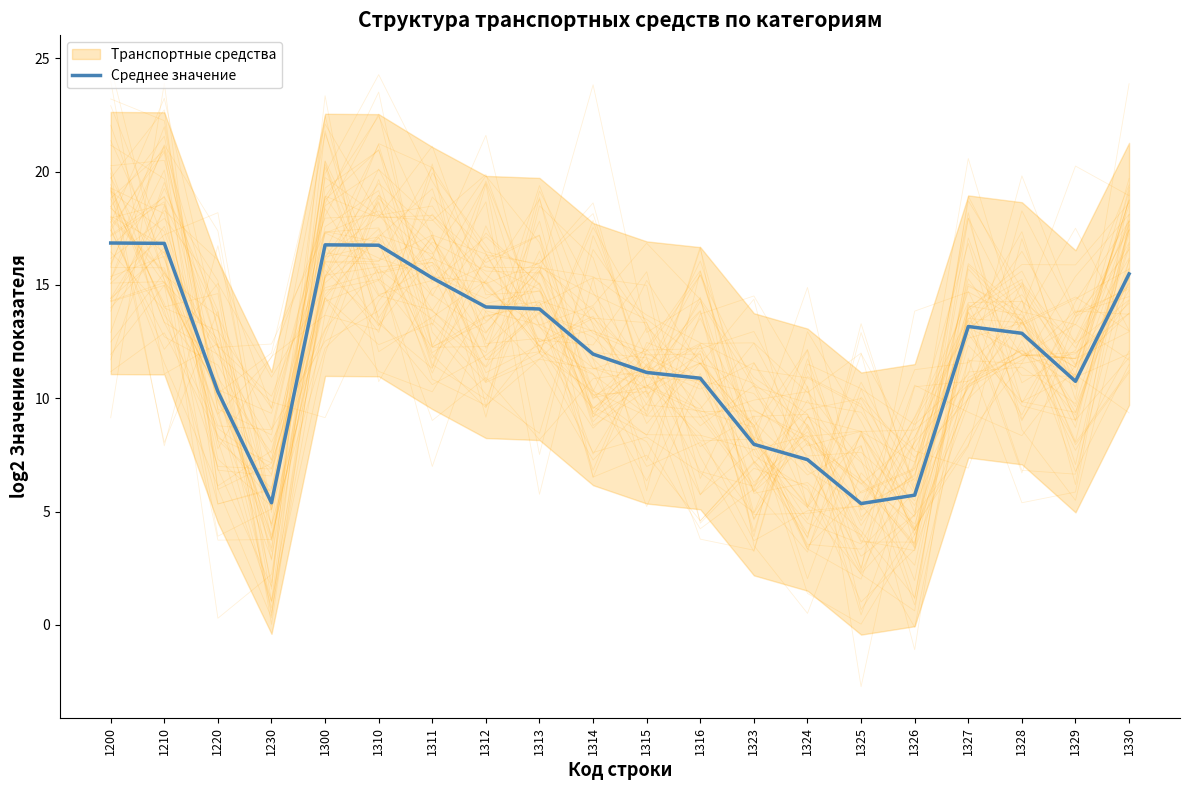

How many lines are shown in the chart?

1